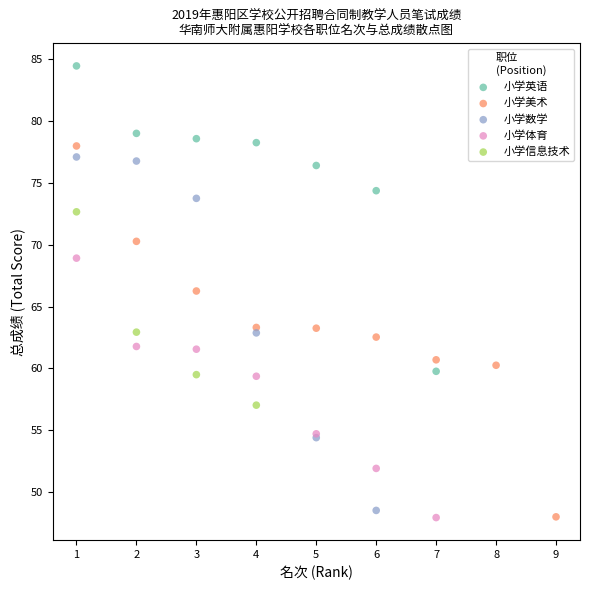

Which series reaches the maximum Y coordinate?

小学英语